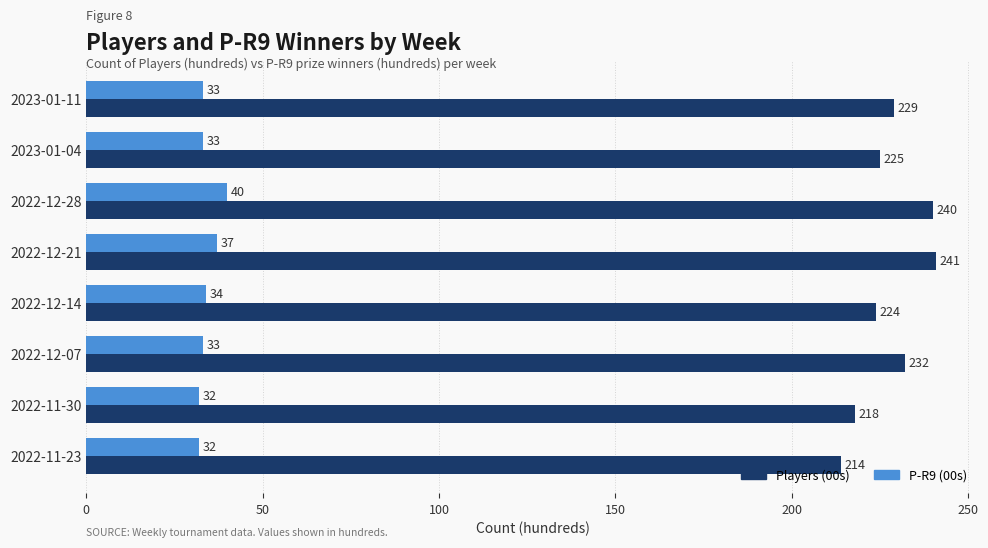

At 2022-12-21, list the series in order from smallest to largest.

P-R9 (00s), Players (00s)